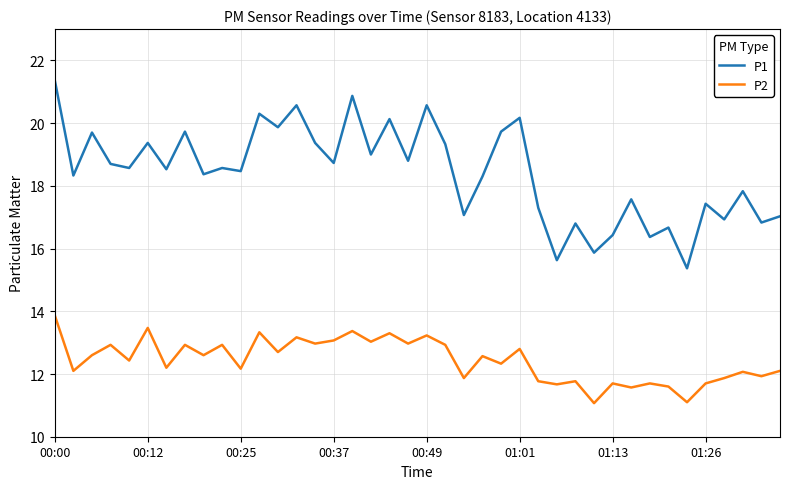

List the series in order of their peak value, lowest first.

P2, P1